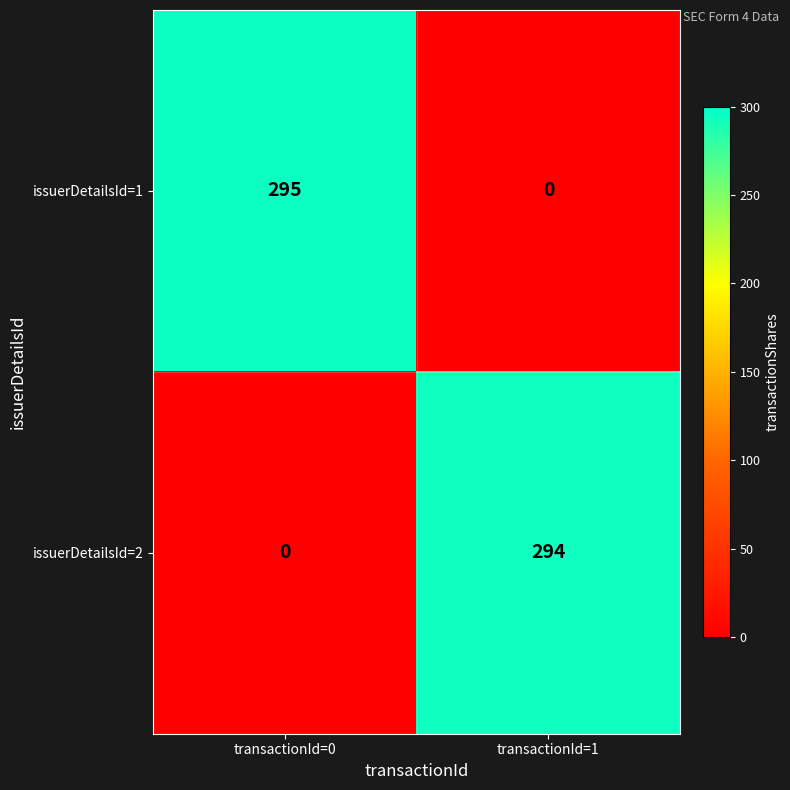

At how many categories does at least one series exceed 121?

2